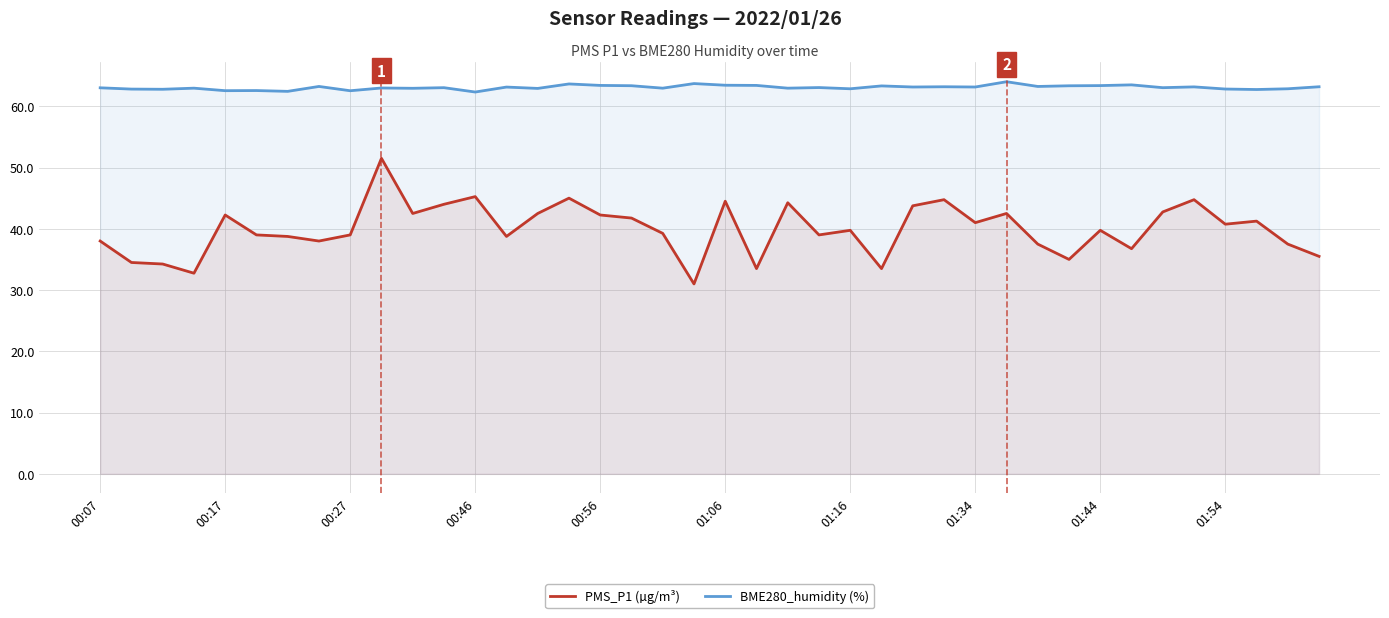

In BME280_humidity (%), how many points are lower than both neighbors (excluding endpoints)?

15